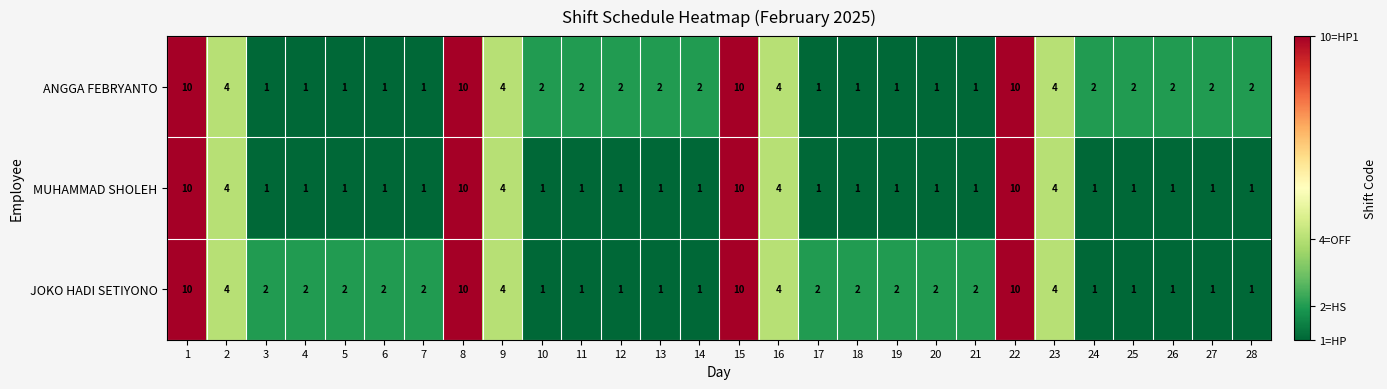

Is it true that JOKO HADI SETIYONO equals 1 at 25?

True